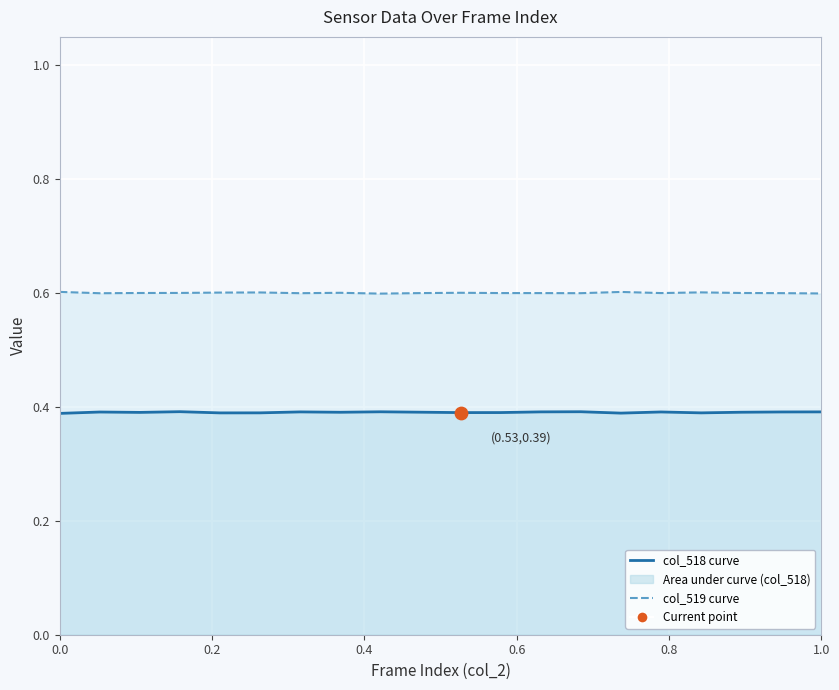

Which series has the largest Y range (max minus min)?

col_518 curve